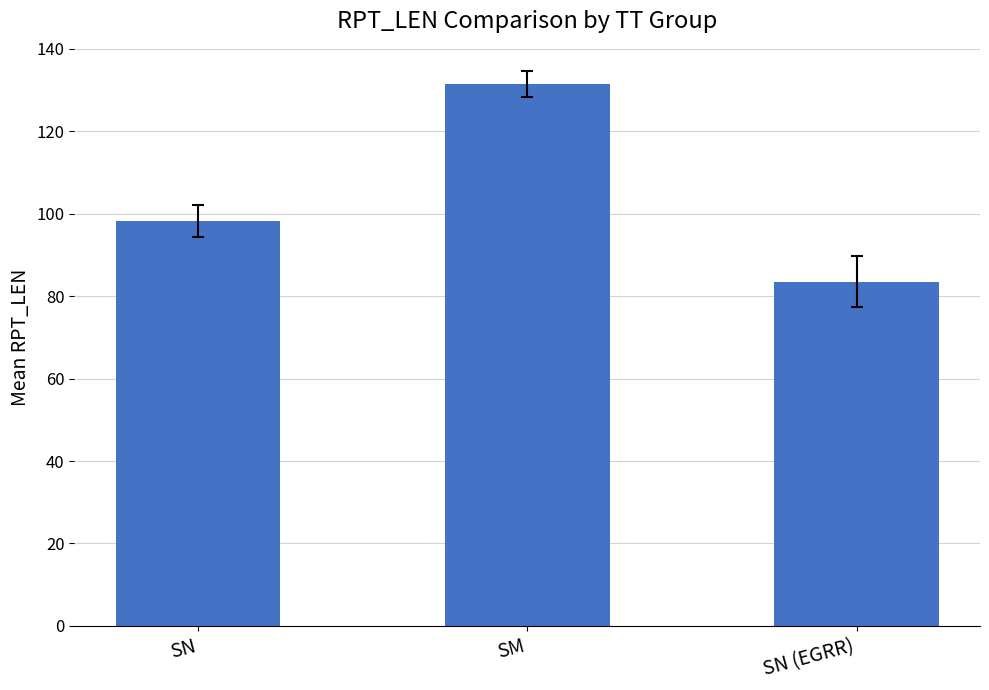

List the labels in order of value, smallest first.

SN (EGRR), SN, SM